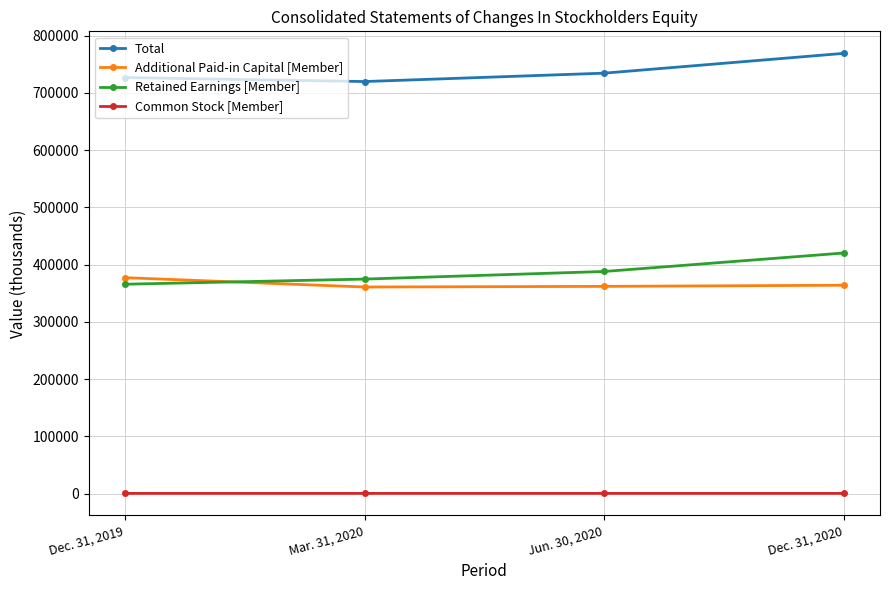

What is the total value across all series at Jun. 30, 2020?

1484760